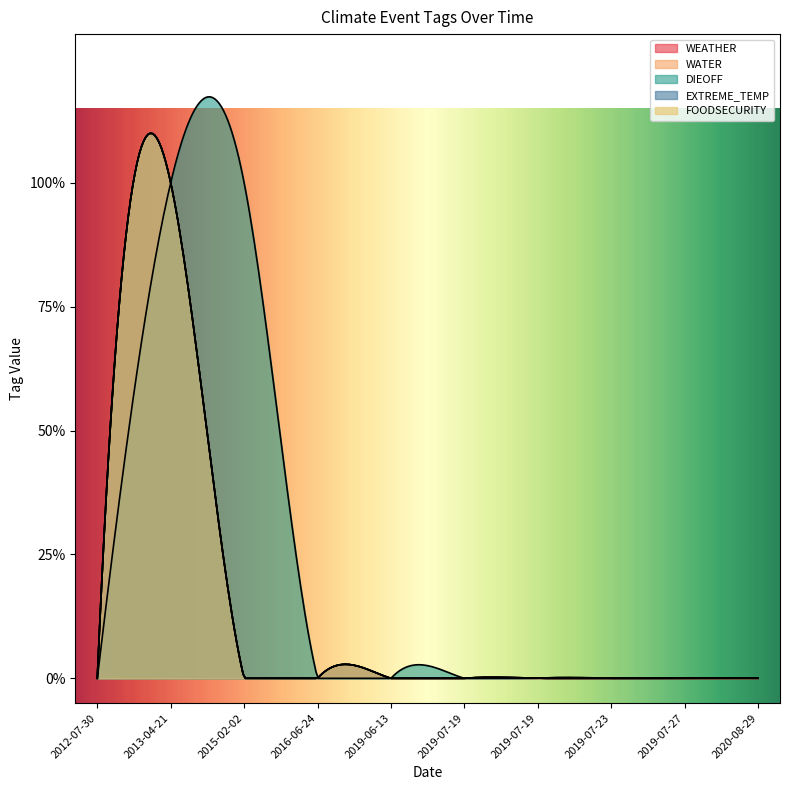

What is the label of the 4th point from the right?

2019-07-19